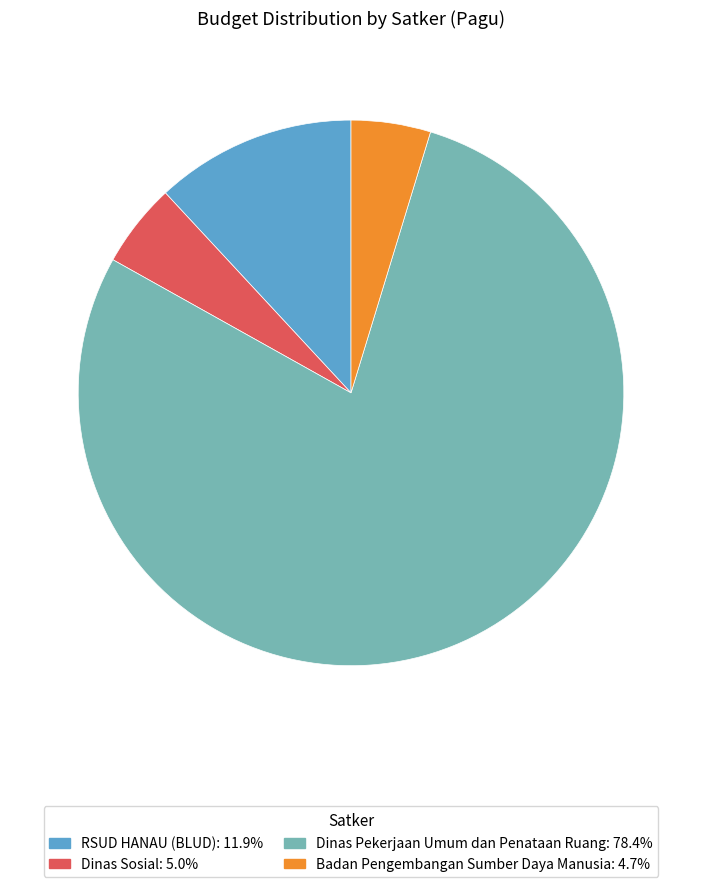

Is there any slice that represents more than half of the pie?

Yes